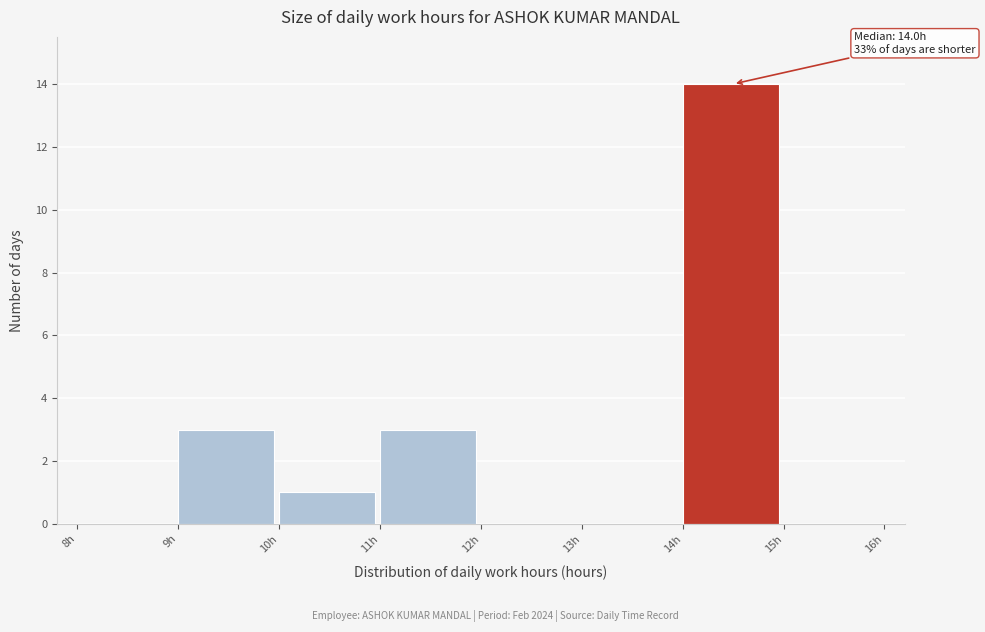

Which range on the x-axis has the tallest bar?

14 to 15